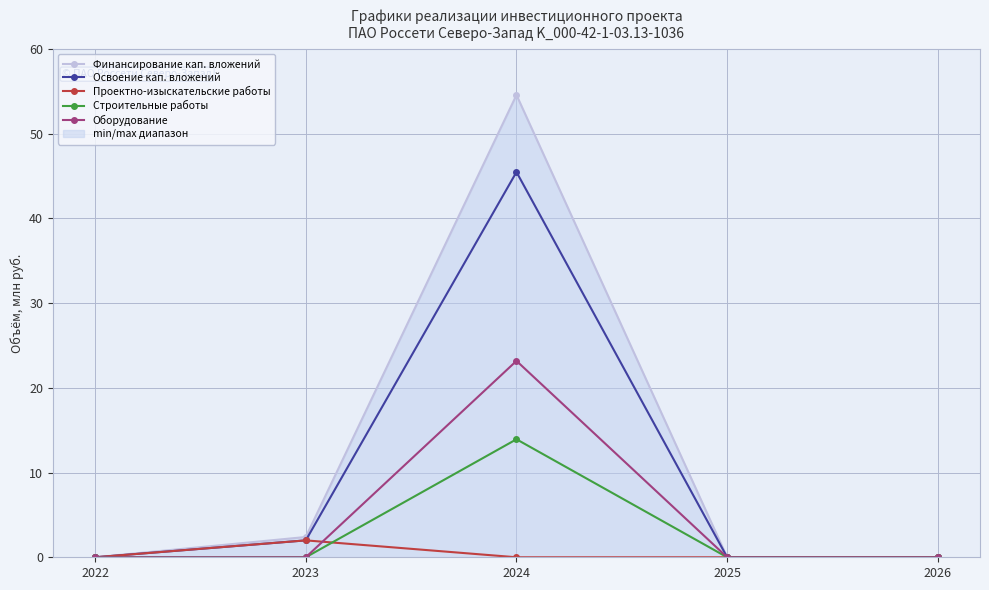

At which label does Освоение кап. вложений reach its peak?

2024